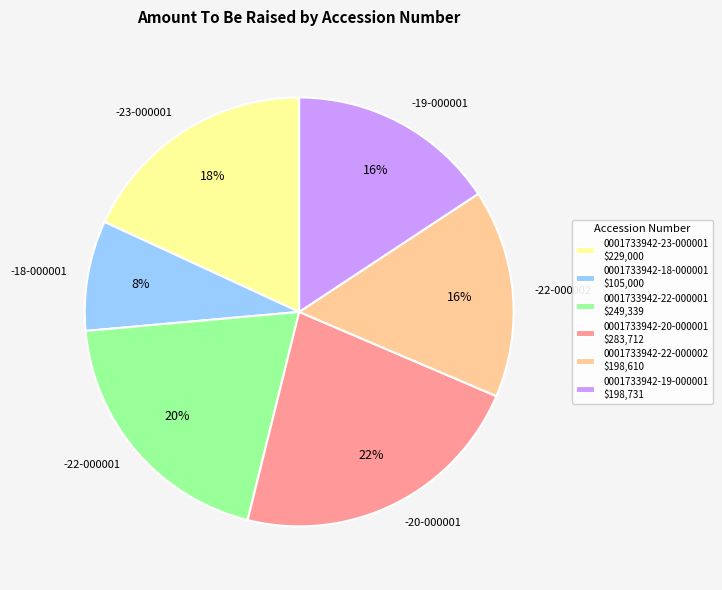

How many slices are in this pie chart?

6